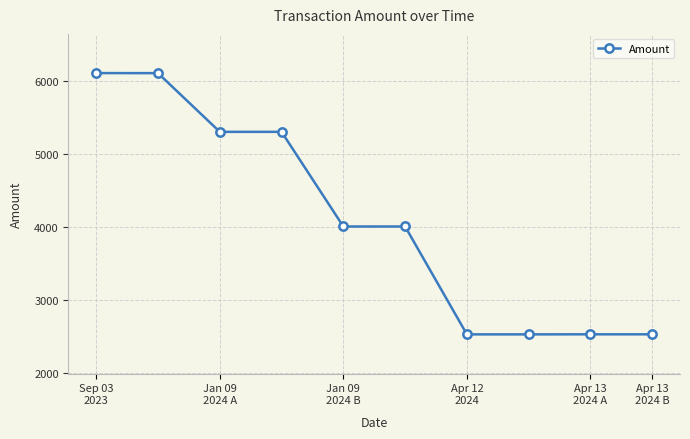

What is the sum of all values?

40960.0